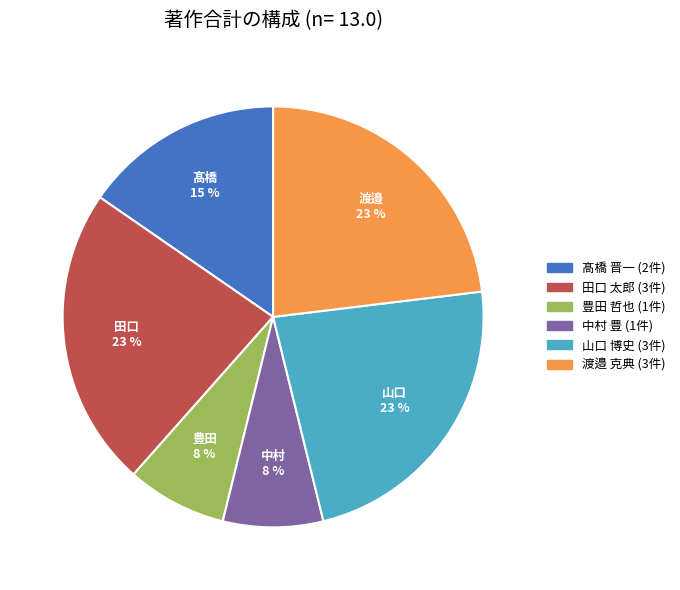

Is it true that 田口 太郎 is 23% of the pie?

True